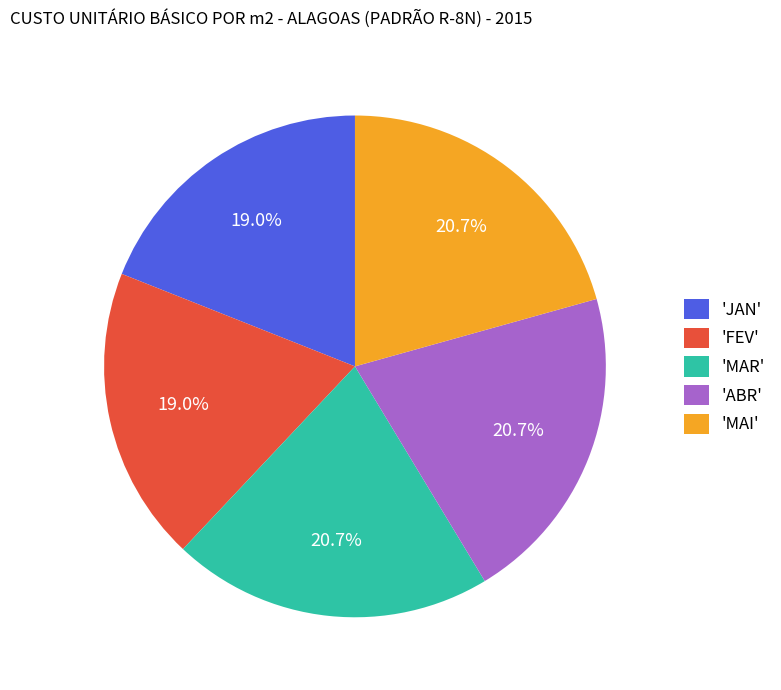

How many slices are in this pie chart?

5